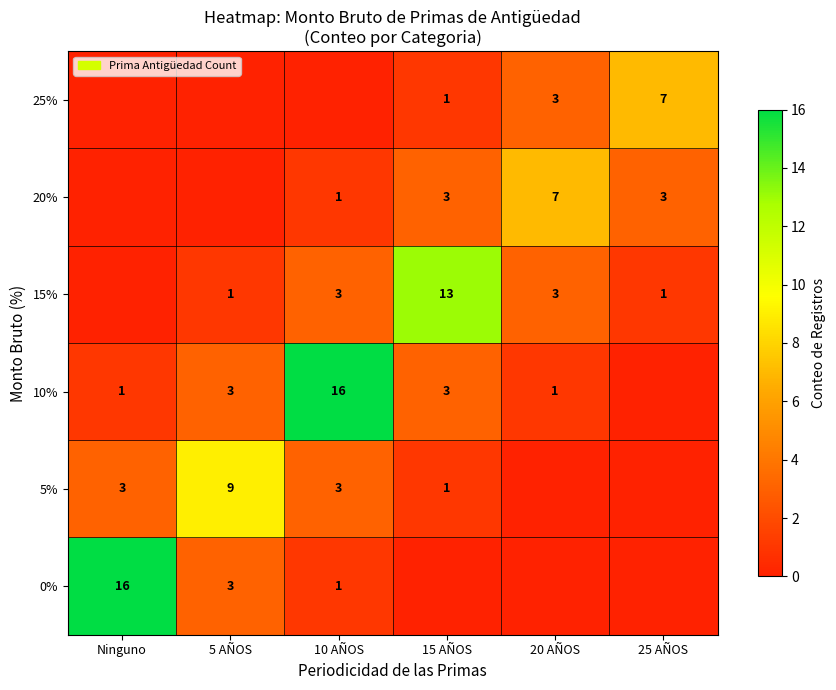

The 10% series shows 1 at Ninguno. True or false?

True